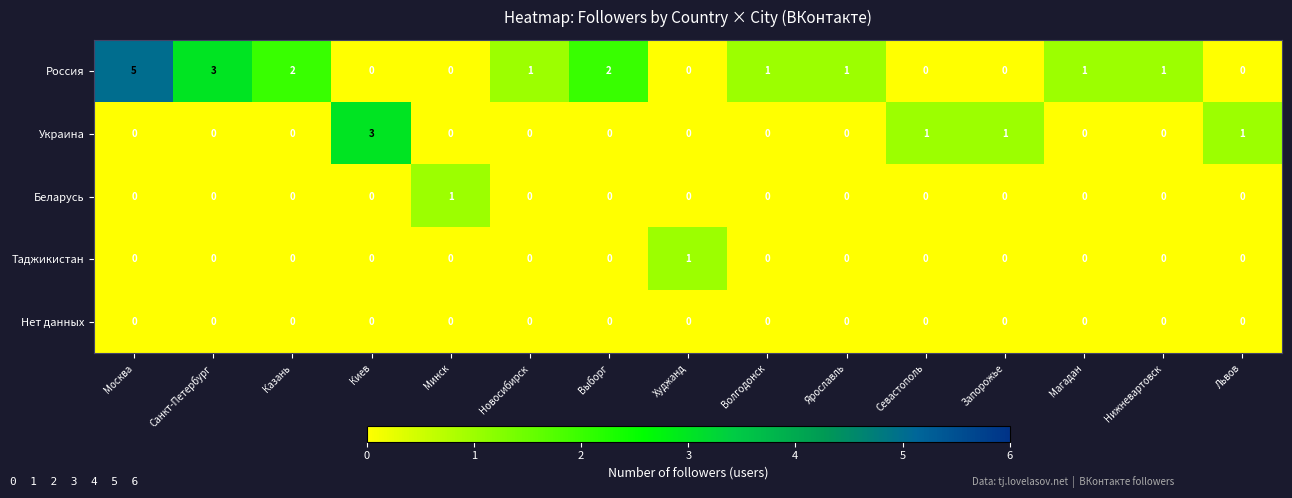

What is the sum of all Украина values?

6